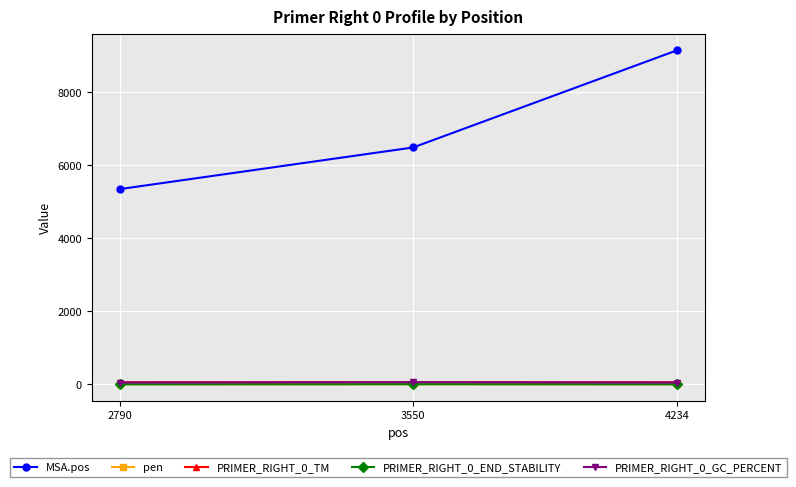

Which series has the largest range (max minus min)?

MSA.pos